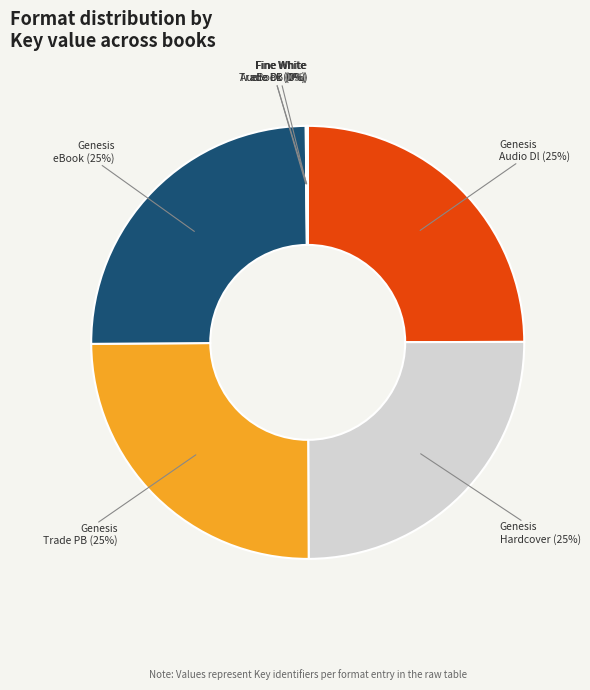

Does any single category account for the majority?

No